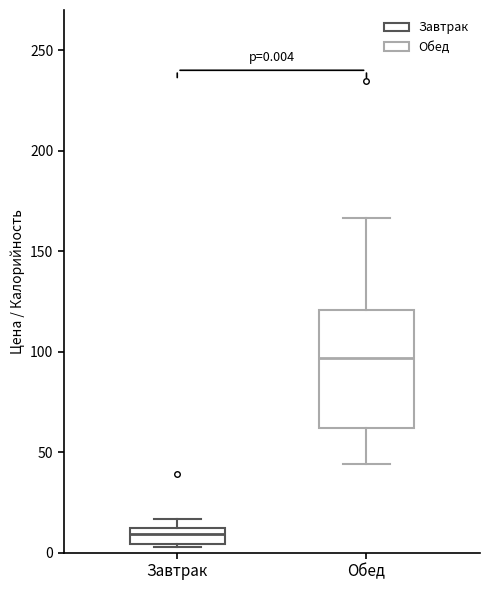

Which box is the tallest, from its lower edge to its upper edge?

Обед